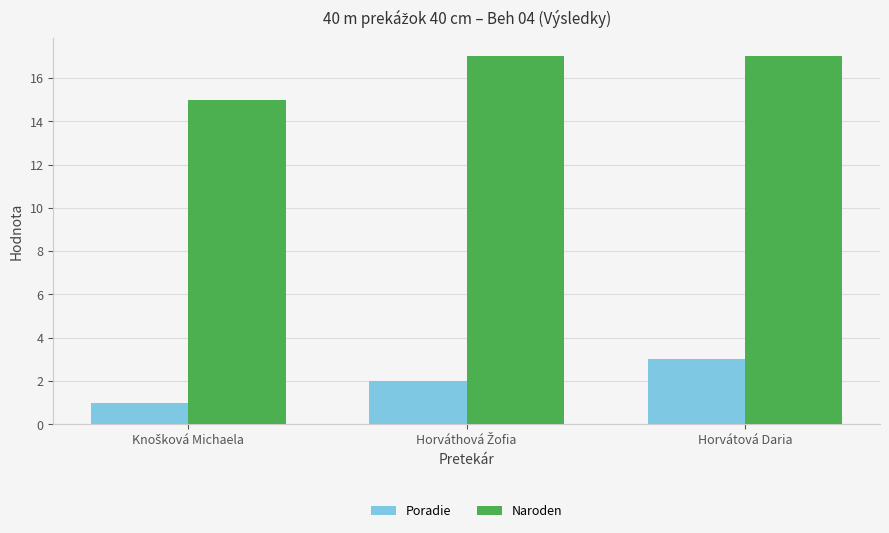

List the series in order of their overall mean, lowest first.

Poradie, Naroden